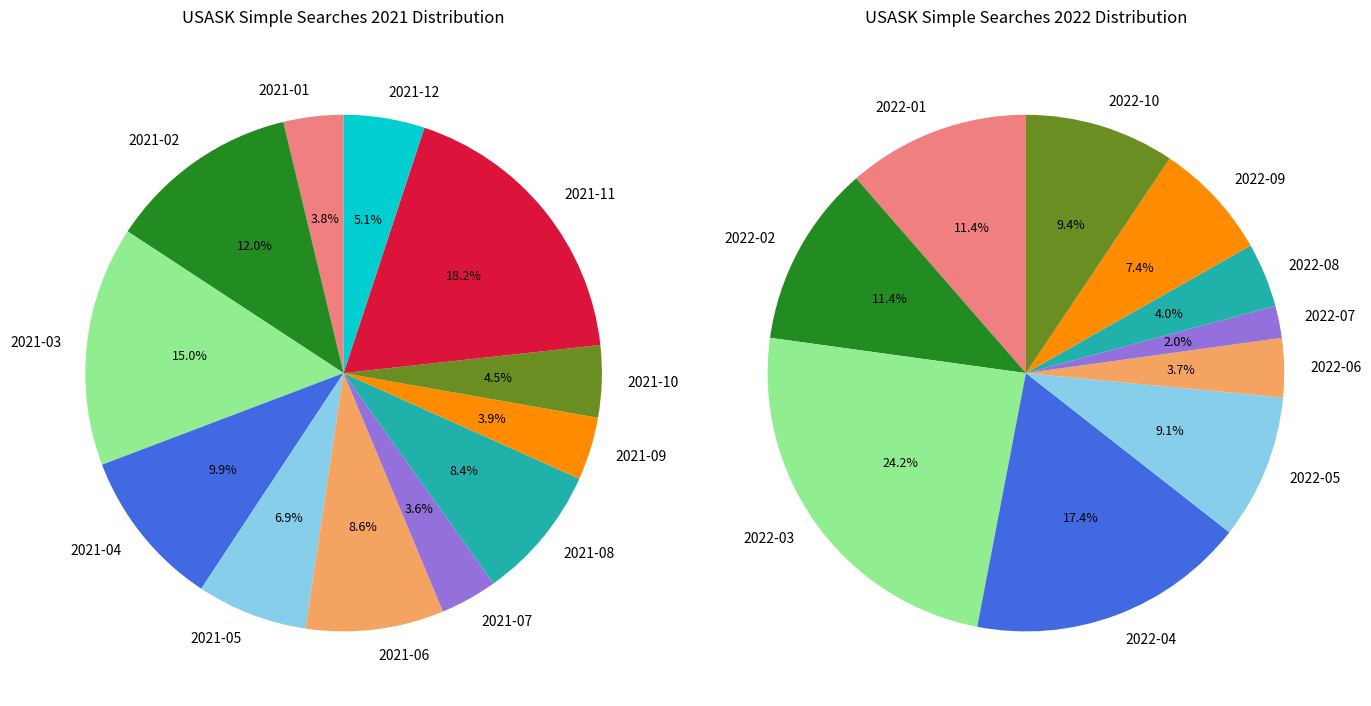

Is it true that 2021-10 is 16% of the pie?

False